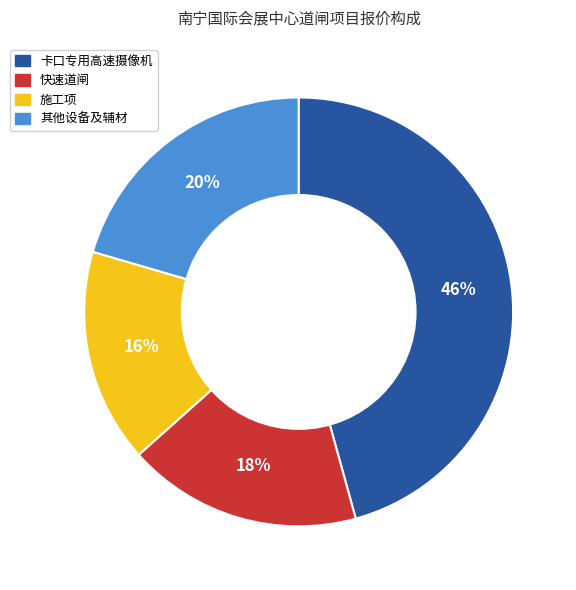

Does any single category account for the majority?

No